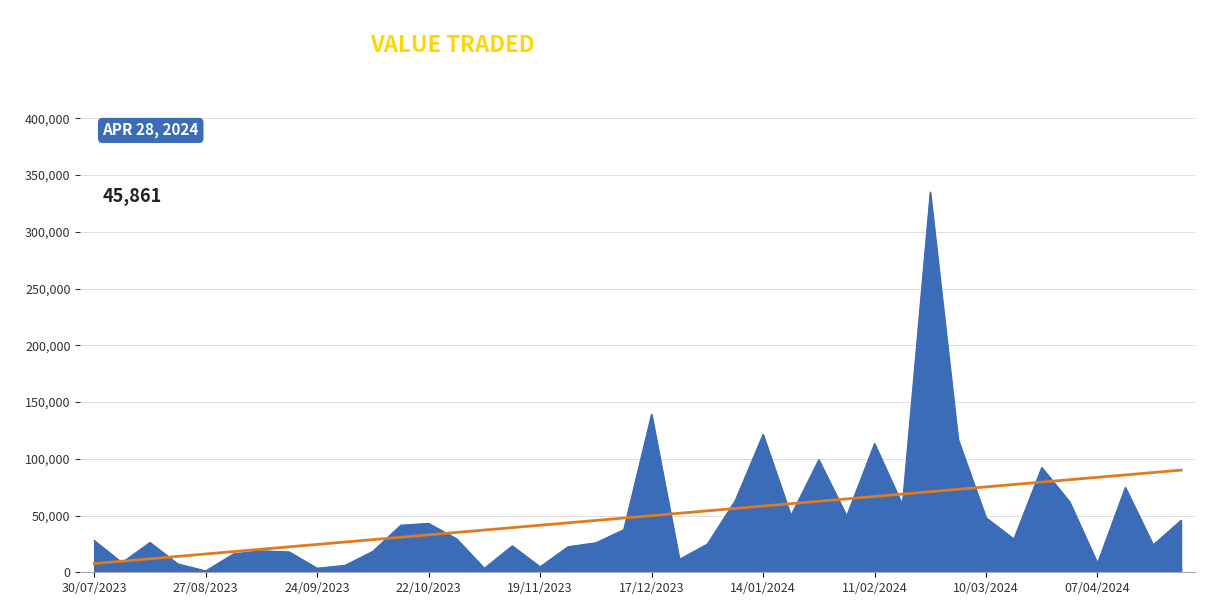

The chart shows a value of 95073 at 18/02/2024. True or false?

False